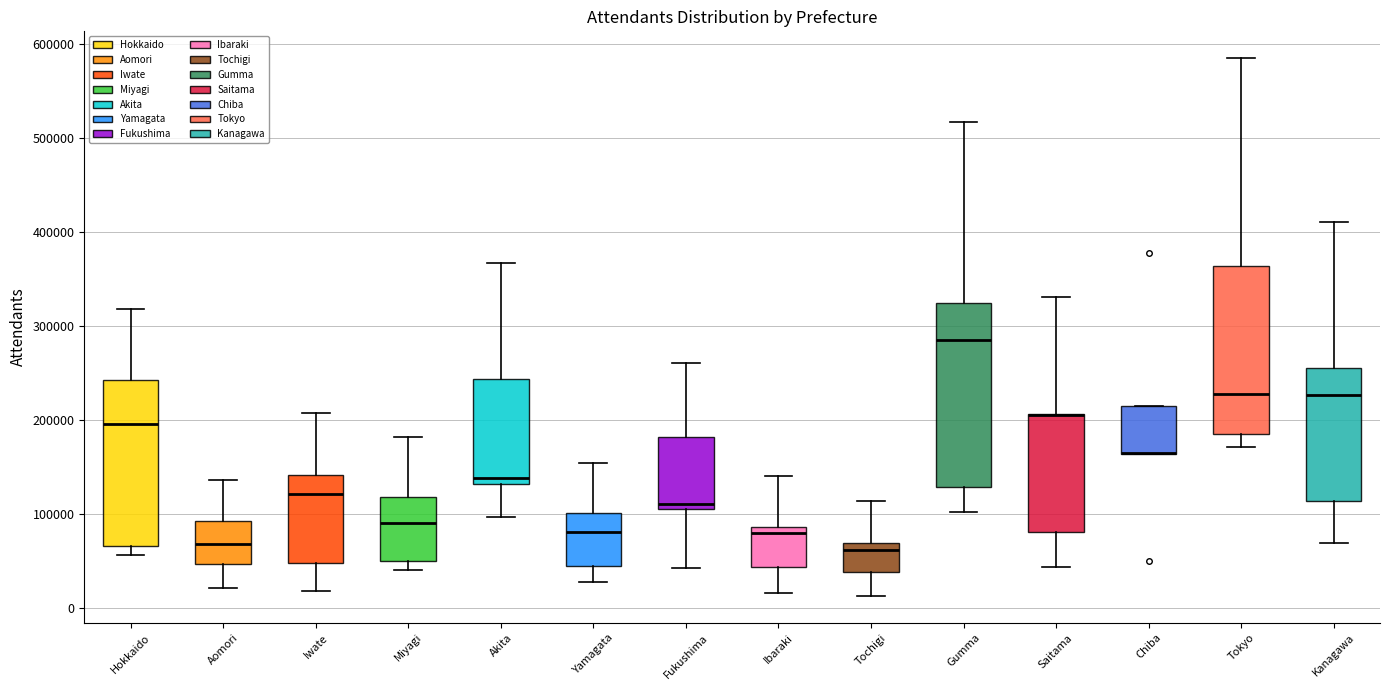

Comparing the boxes themselves (not the whiskers), which one is the tallest?

Gumma